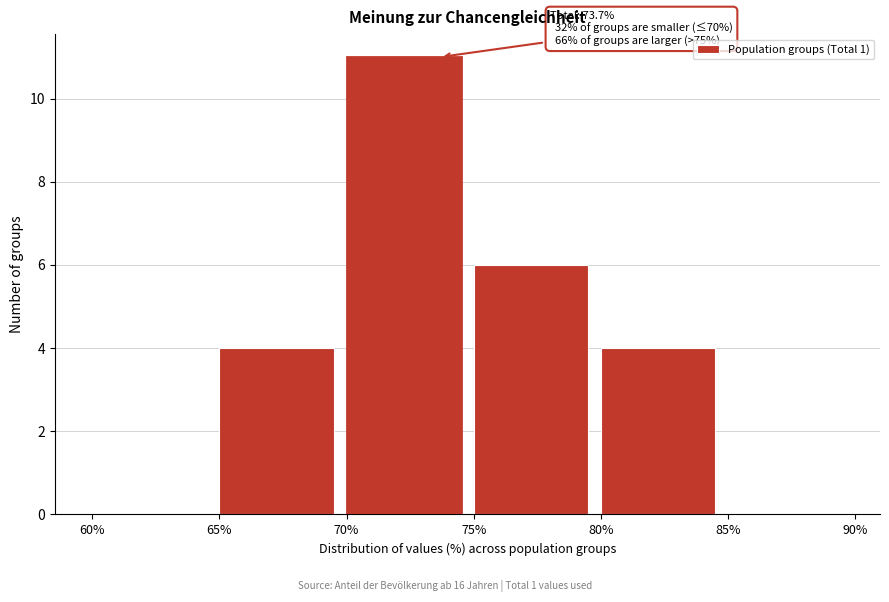

Which range on the x-axis has the tallest bar?

70% to 75%